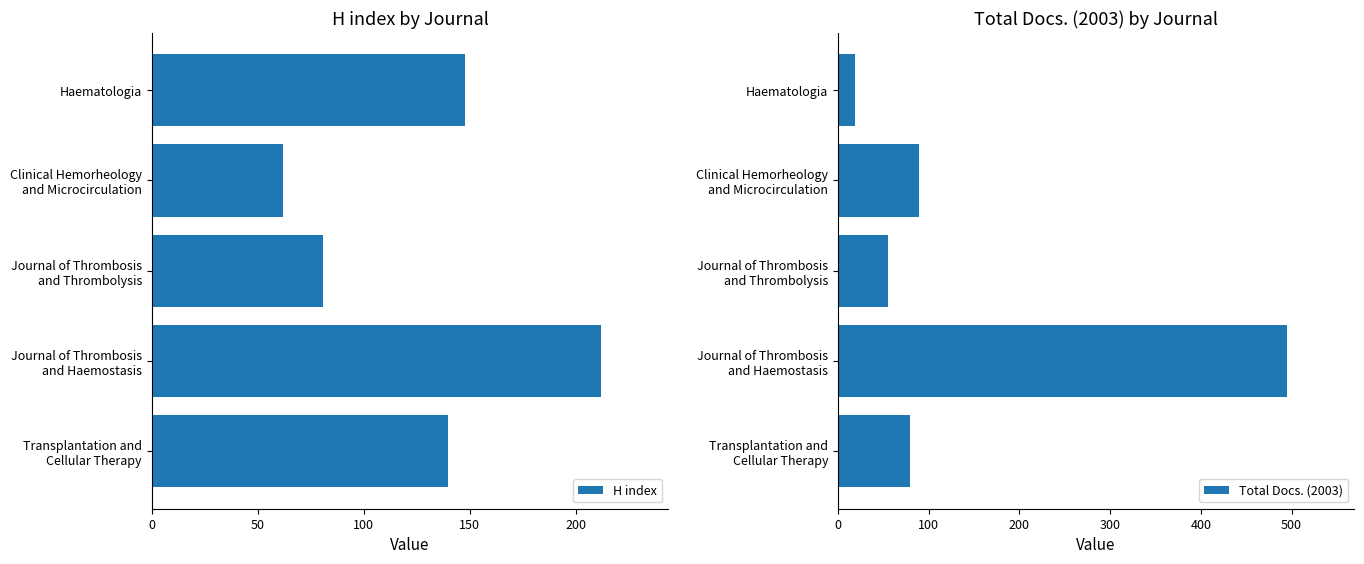

How many categories are shown in the chart?

5